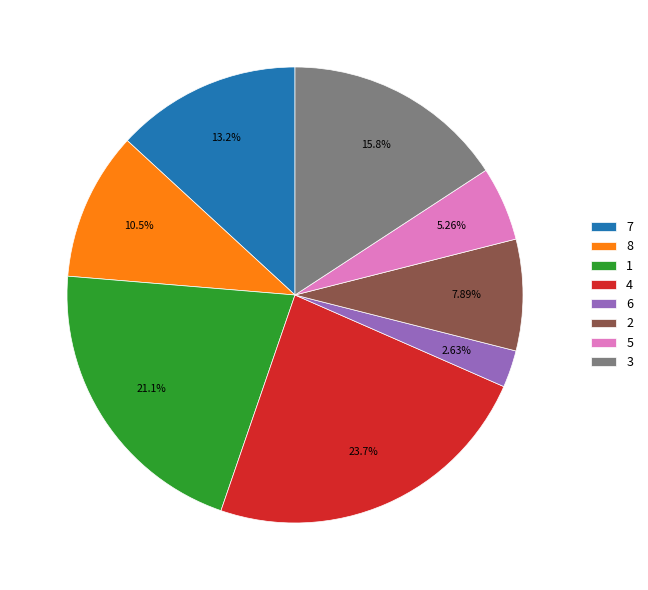

The 6 slice represents 3% of the pie. True or false?

True